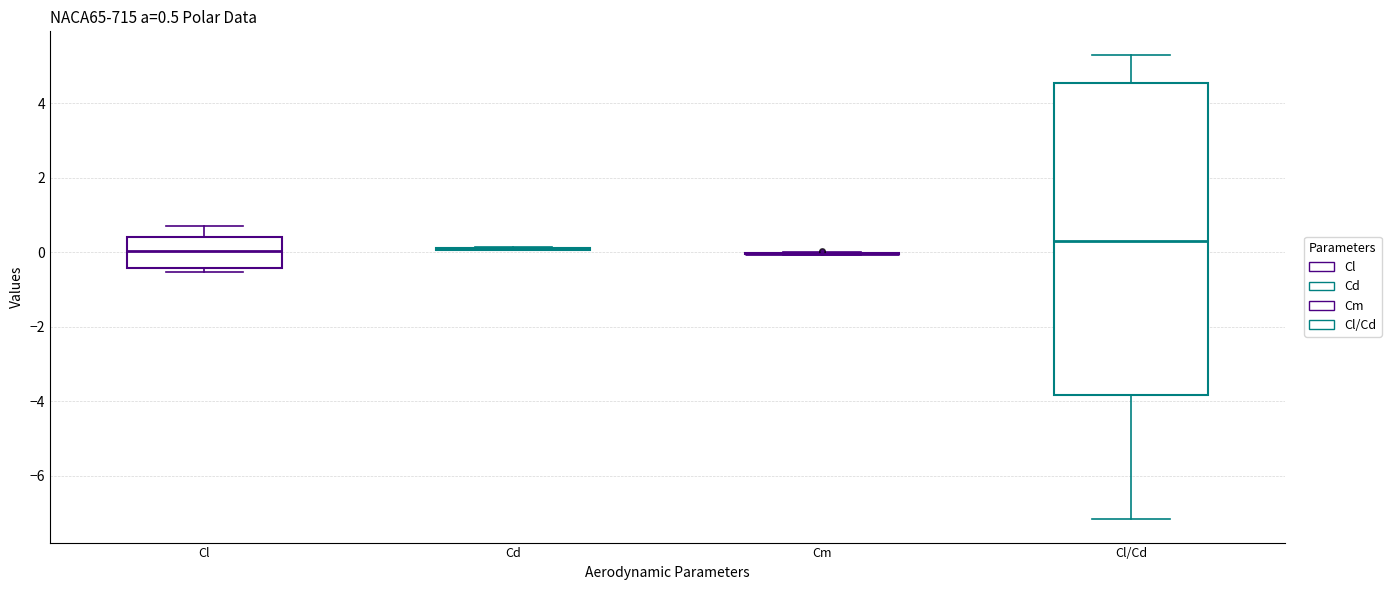

Which box is the tallest, from its lower edge to its upper edge?

Cl/Cd